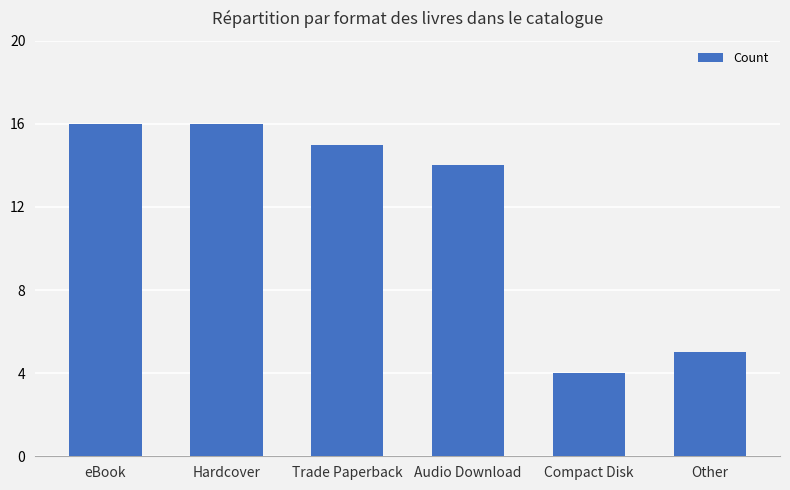

Reading left to right, transcribe all the data shown in this chart.

eBook=16	Hardcover=16	Trade Paperback=15	Audio Download=14	Compact Disk=4	Other=5